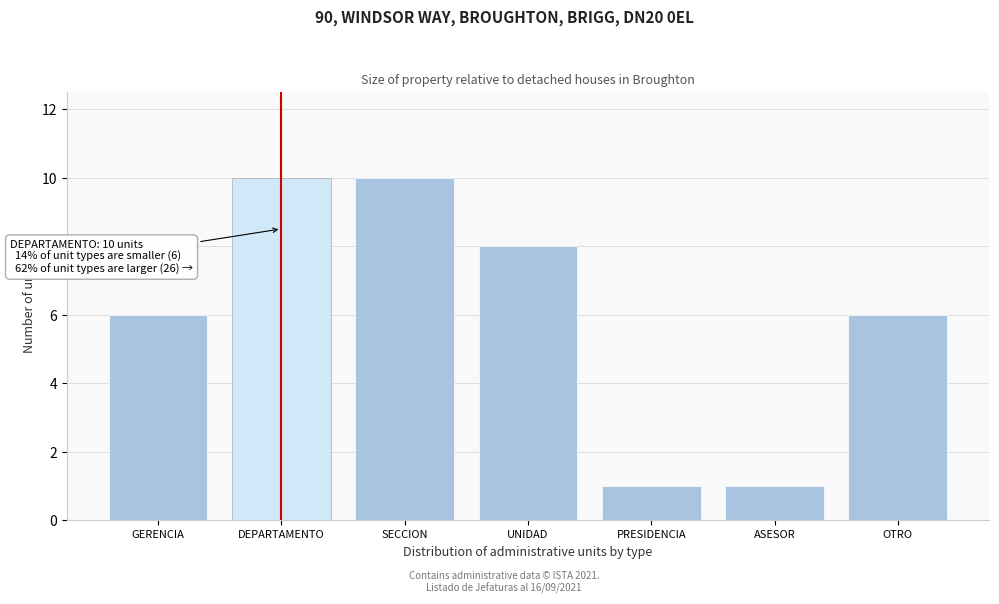

Reading left to right, what are all the values shown in this chart?

GERENCIA=6	DEPARTAMENTO=10	SECCION=10	UNIDAD=8	PRESIDENCIA=1	ASESOR=1	OTRO=6